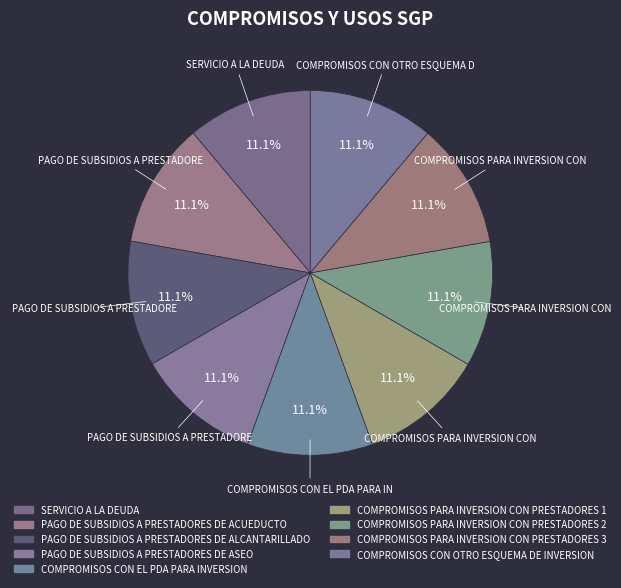

Is the sum of COMPROMISOS CON EL PDA PARA INVERSION and COMPROMISOS PARA INVERSION CON PRESTADORES 3 greater than half?

No